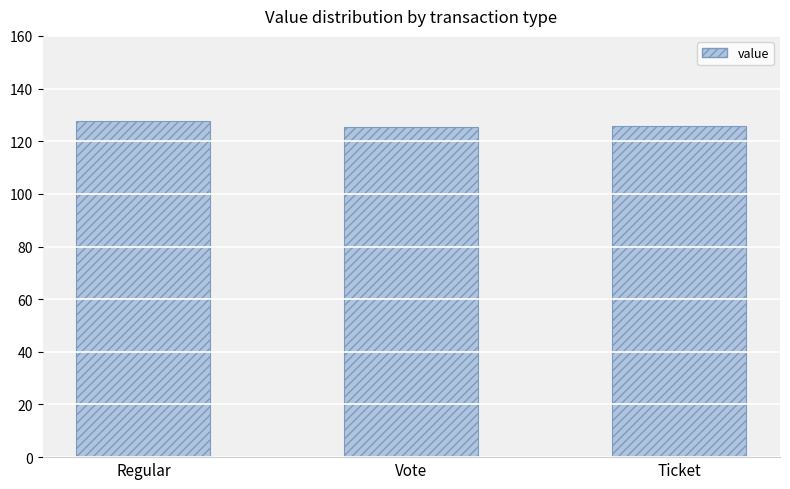

Are the bars horizontal?

No